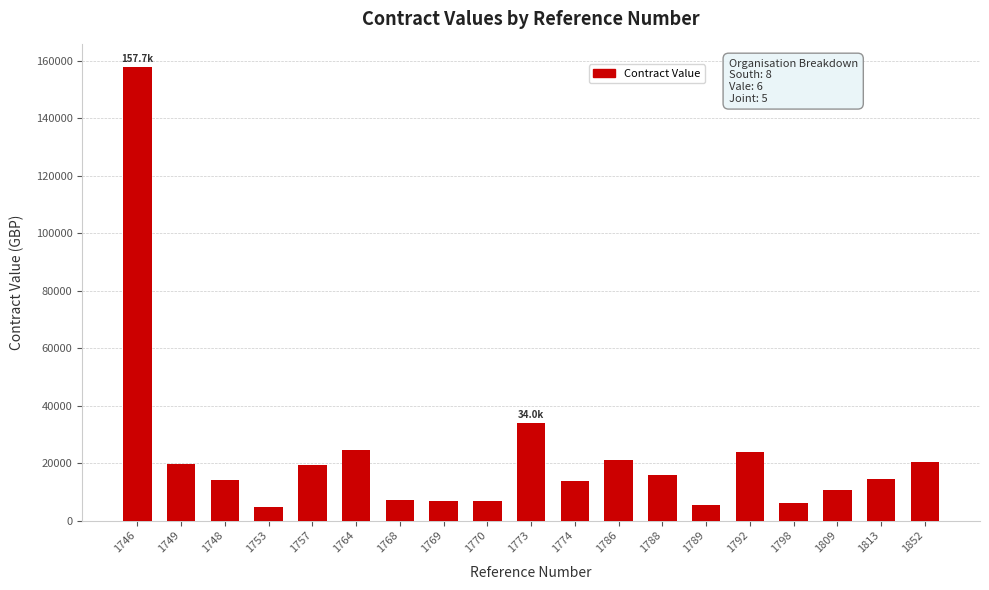

How many values are below 14420?

9